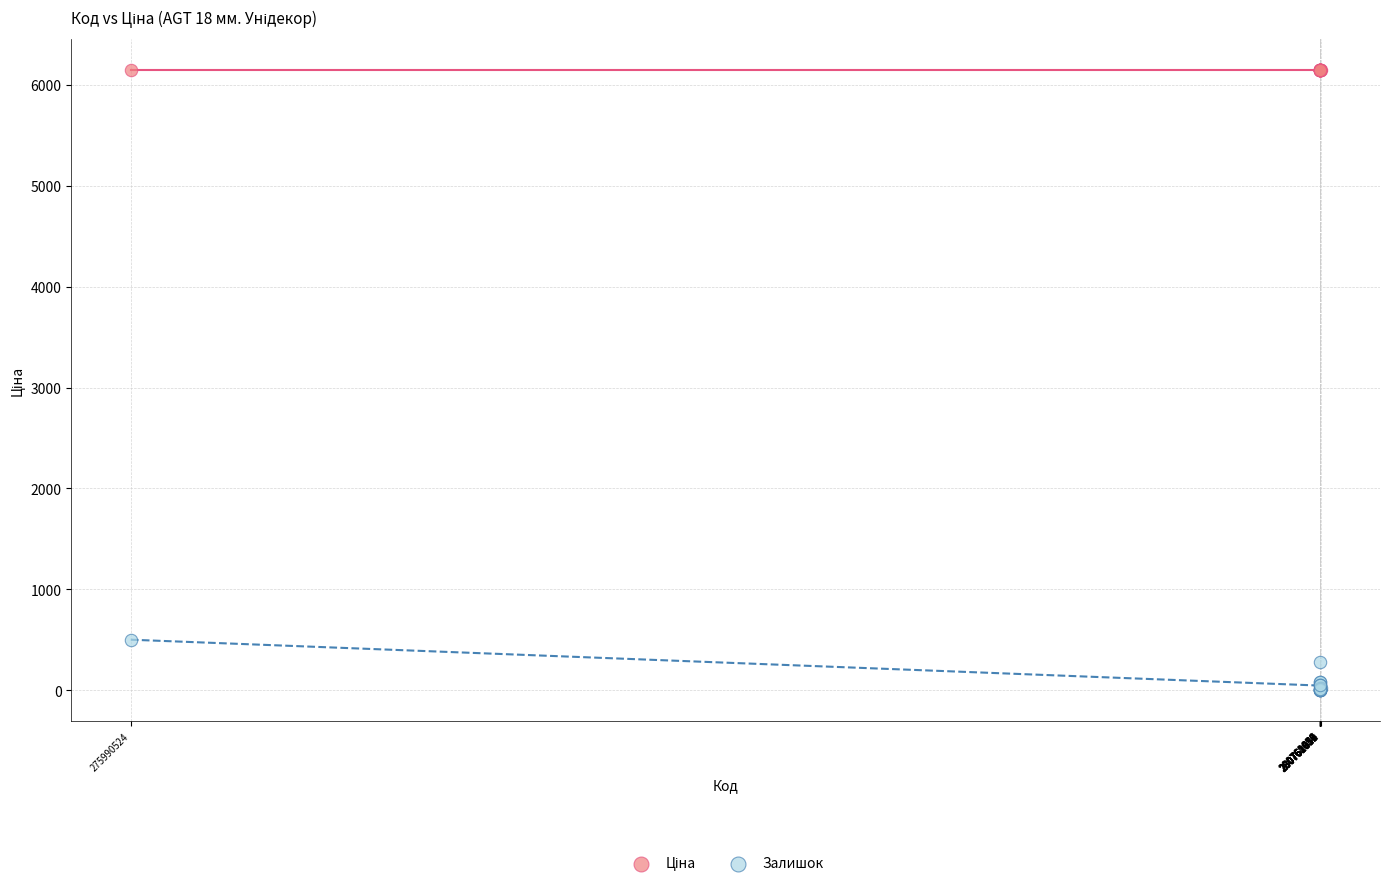

Which series contains the lowest Y value?

Залишок